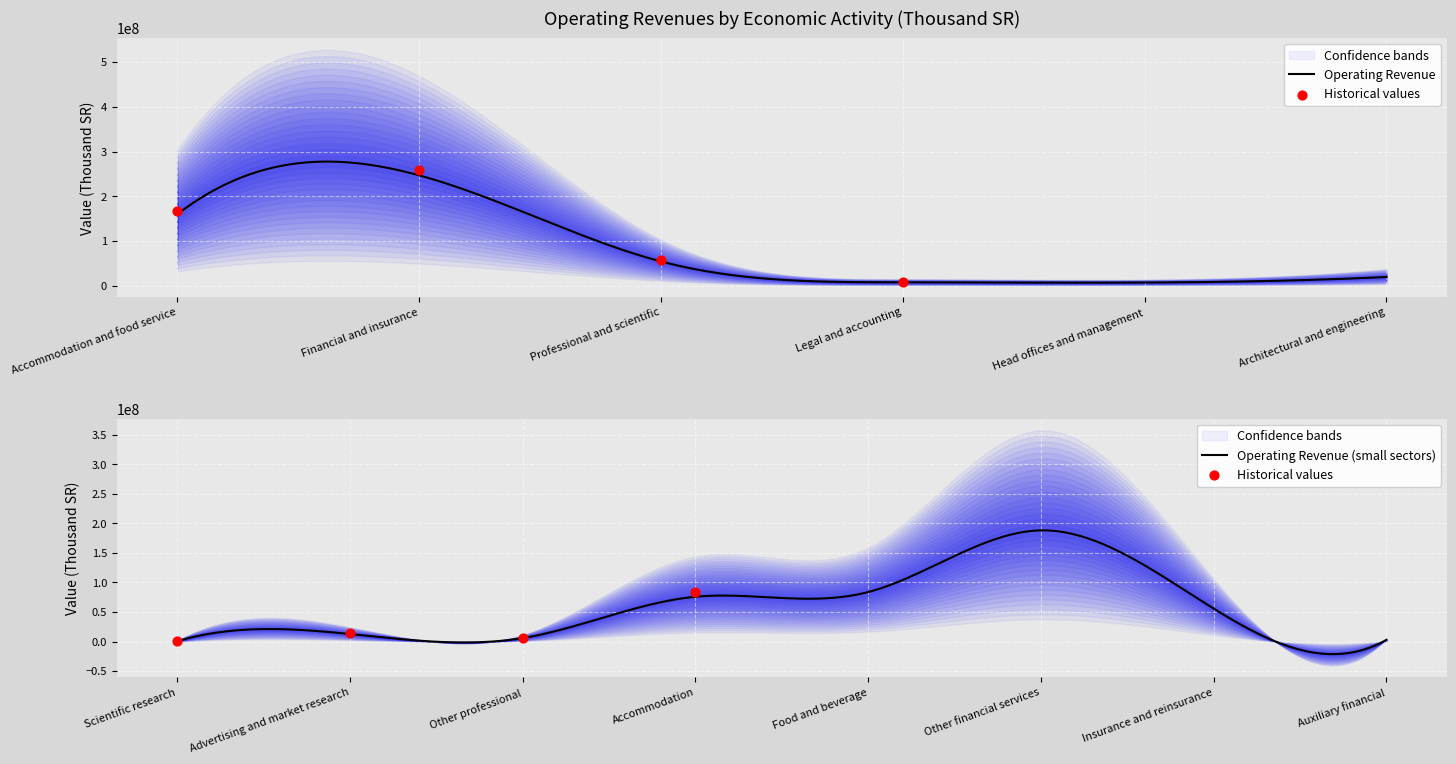

Which has a higher value, Advertising and market research or Head offices and management consultancy?

Advertising and market research